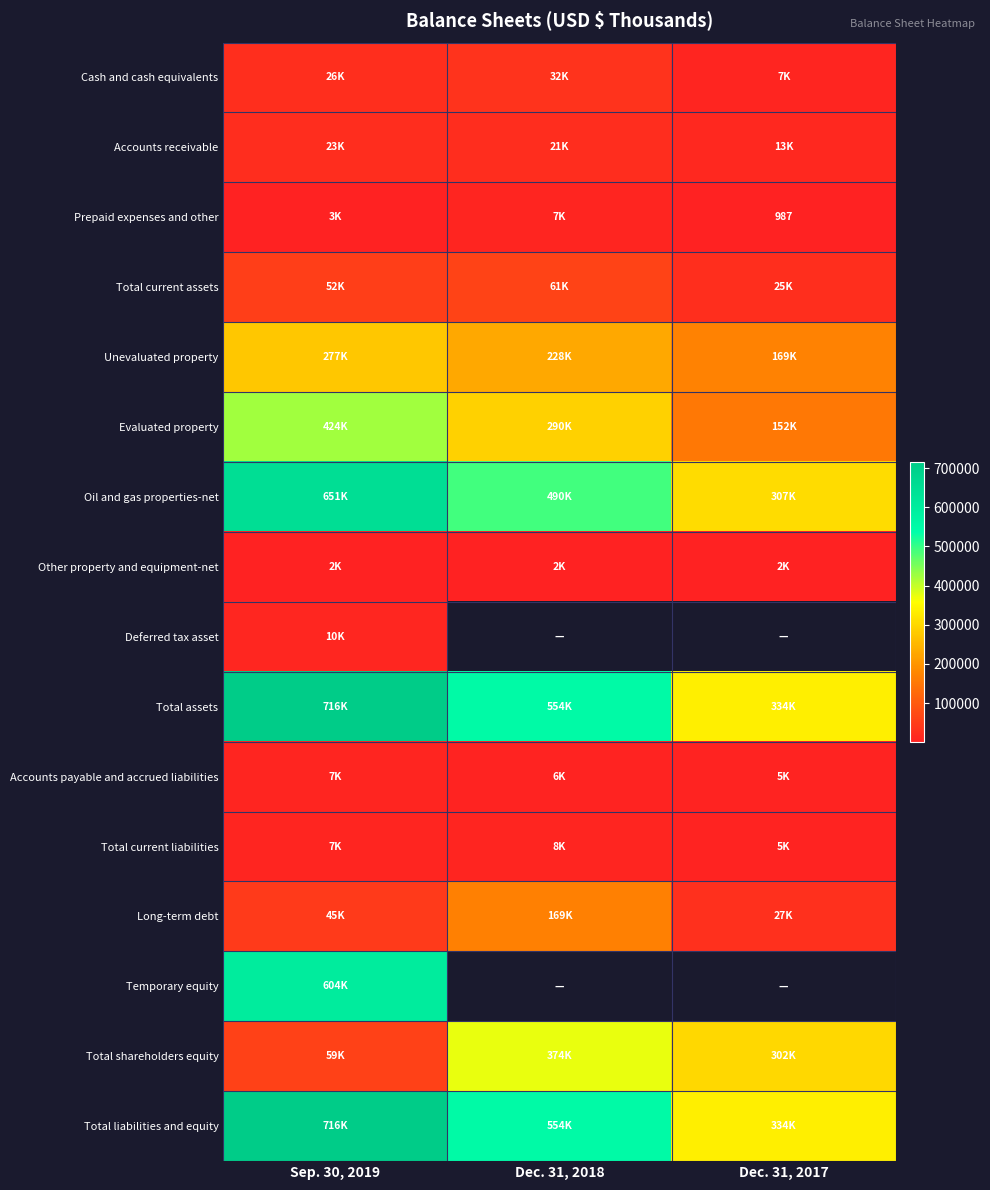

Between Dec. 31, 2018 and Sep. 30, 2019, which is larger?

Dec. 31, 2018